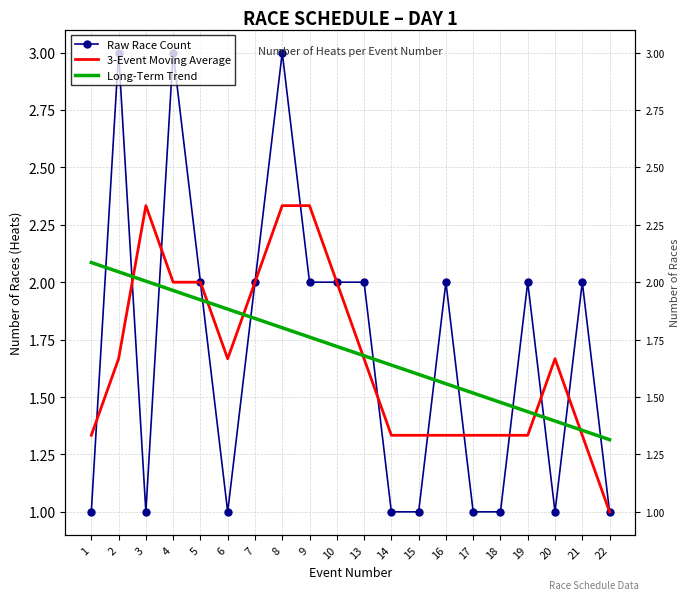

At which label is Long-Term Trend closest to 1?

22